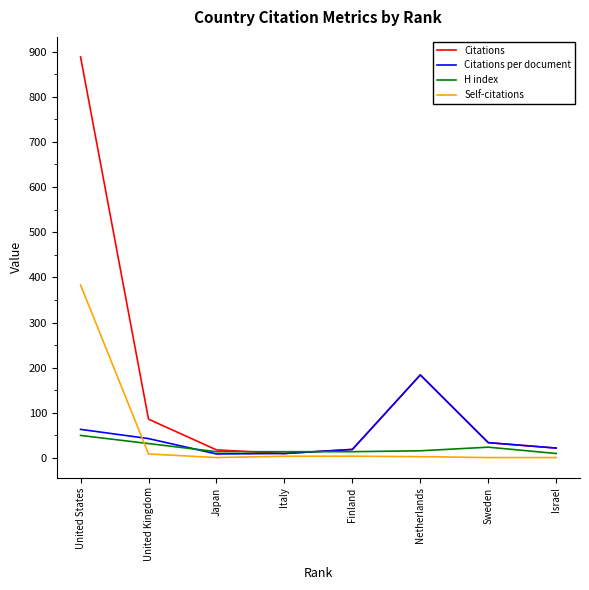

What are all the series names shown in the legend?

Citations, Citations per document, H index, Self-citations